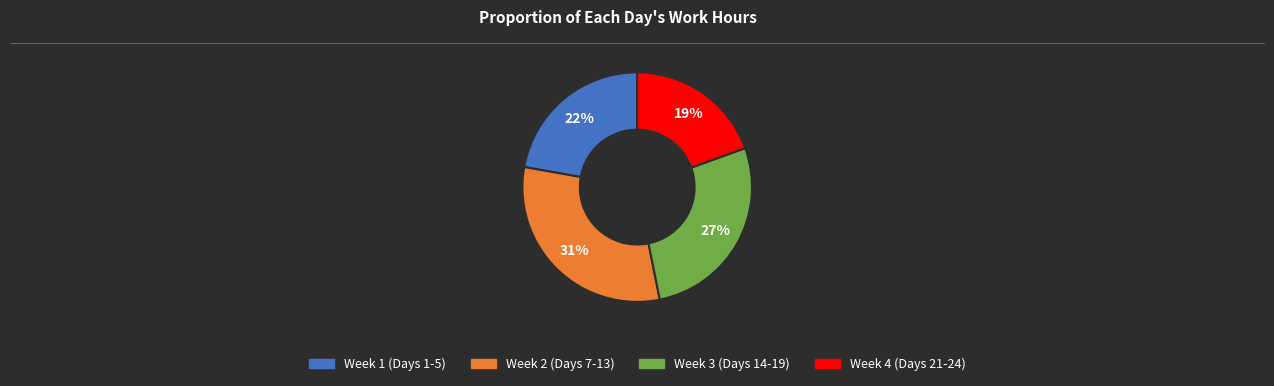

To the nearest percent, what is the average slice percentage?

25%